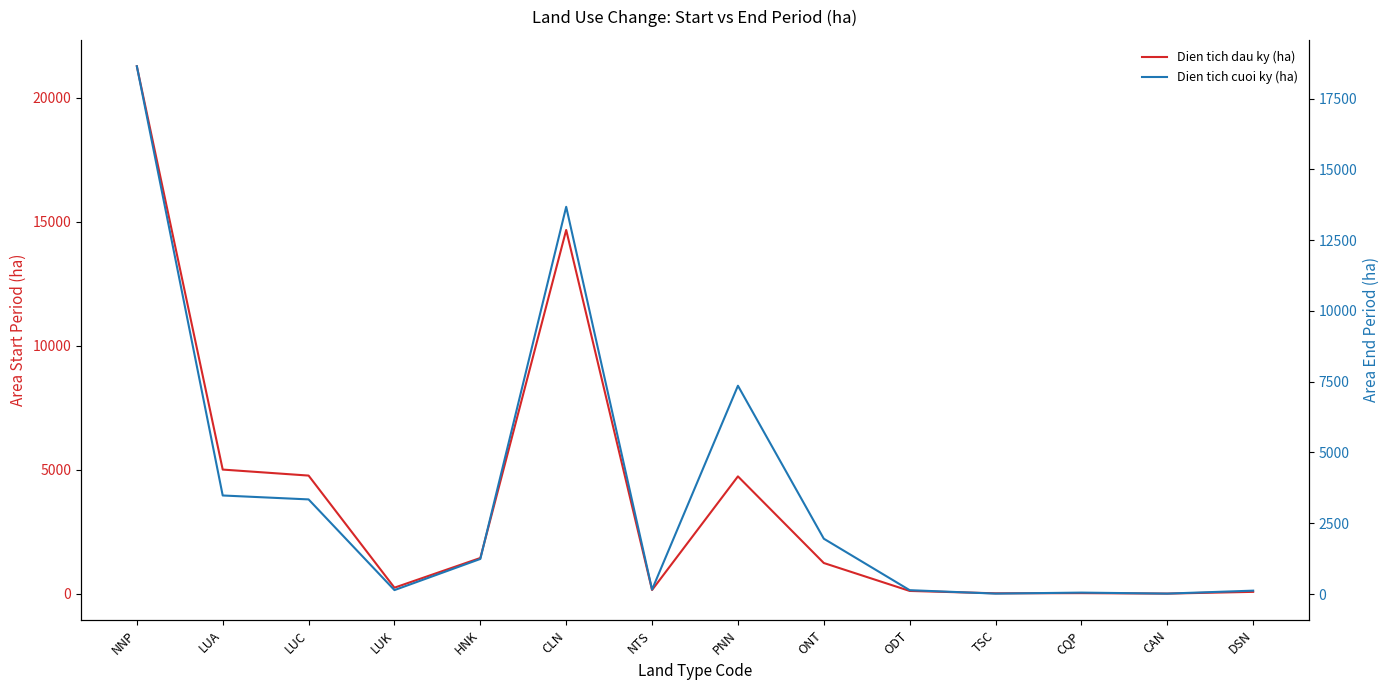

In Dien tich dau ky (ha), how many points are lower than both neighbors (excluding endpoints)?

4